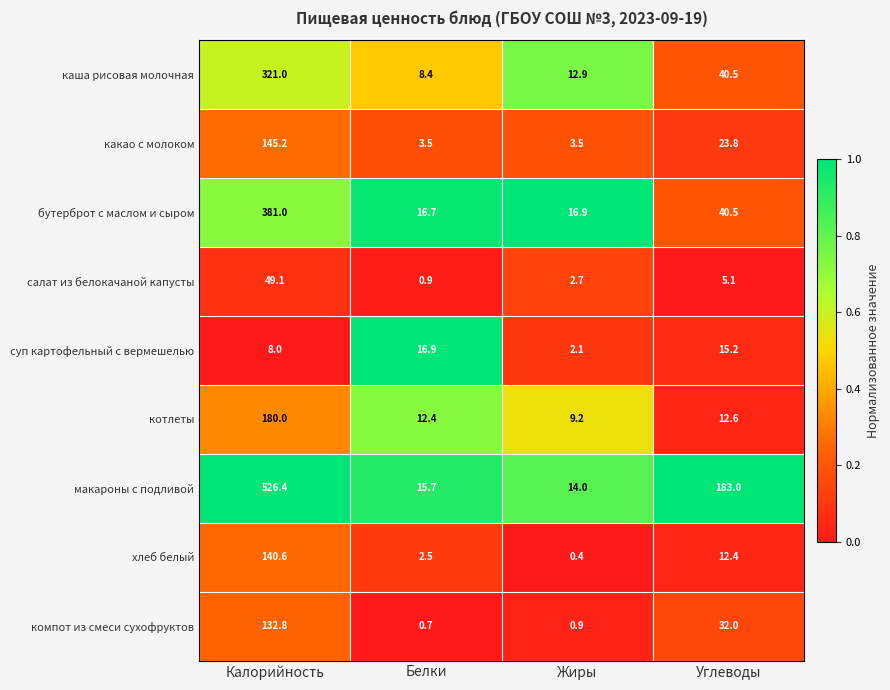

What is the average value of the какао с молоком series?

44.0